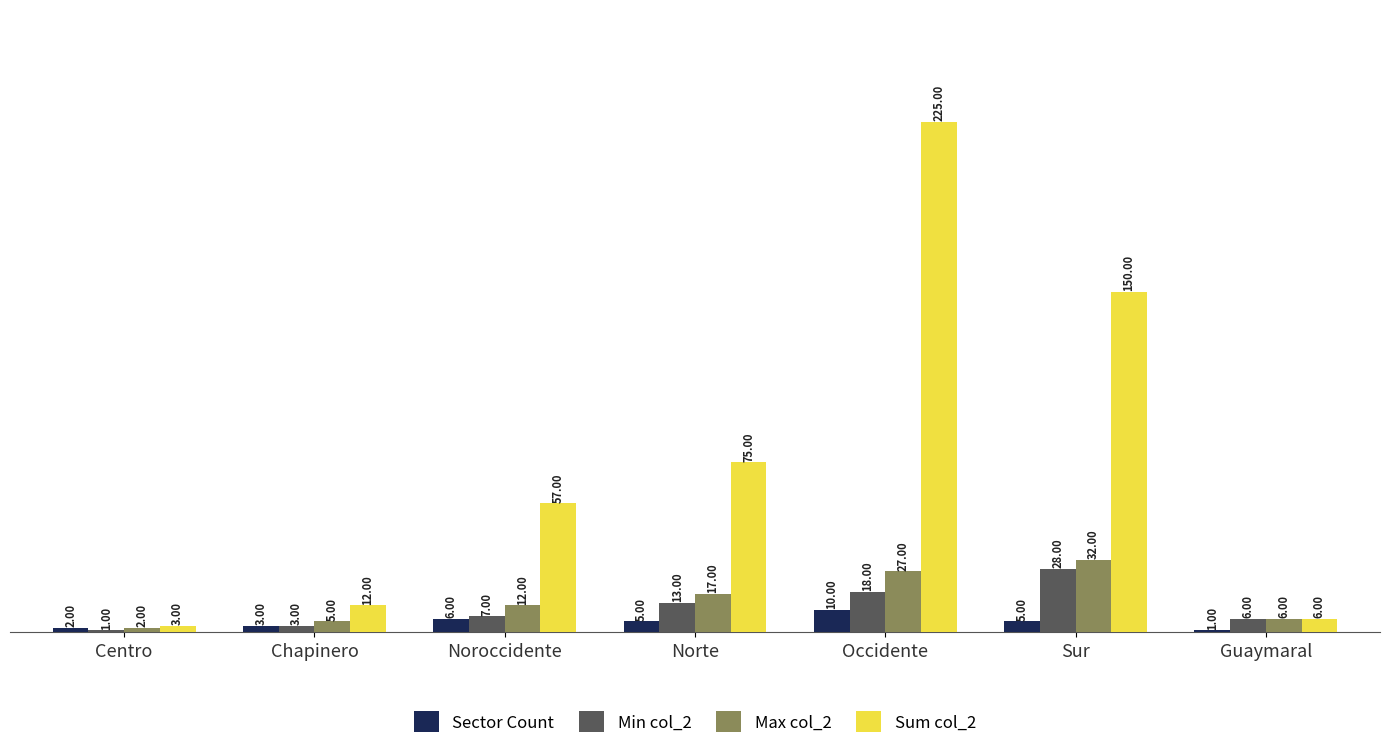

What is the label of the 7th bar from the right?

Centro